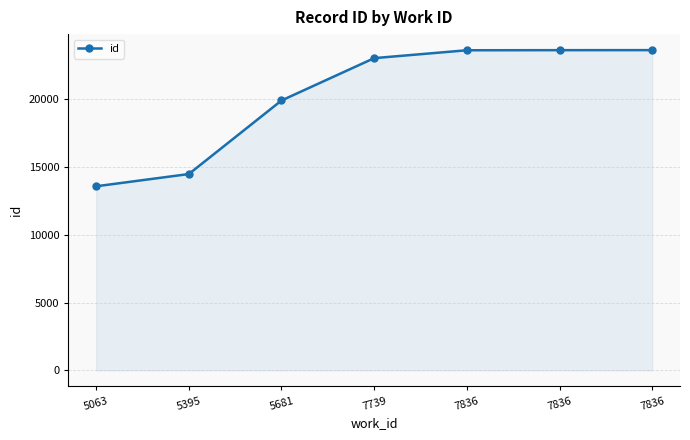

Between 5395 and 7836, which is larger?

7836